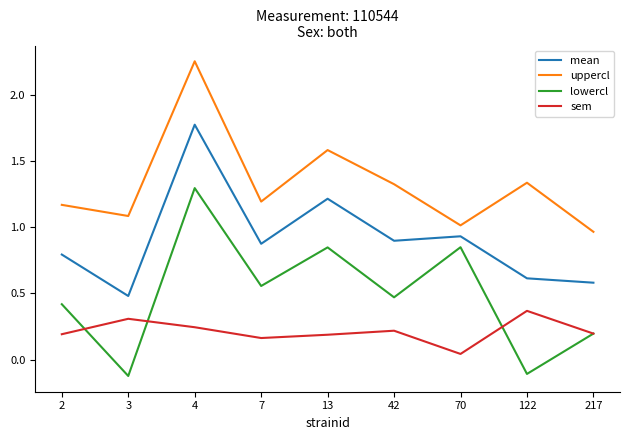

Is it true that mean equals 0.6 at 122?

True